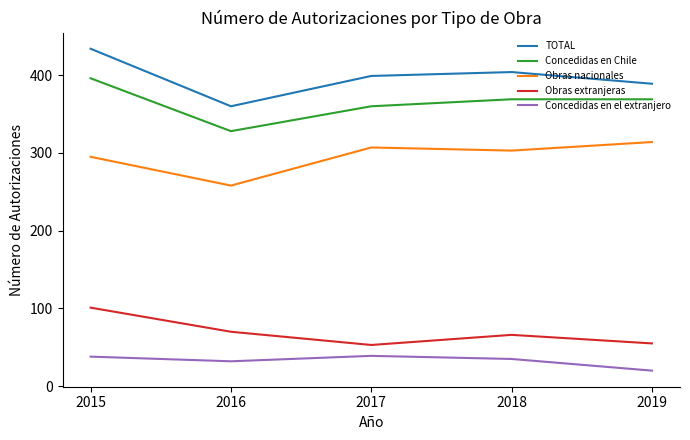

What is the difference between the maximum and second lowest values in the TOTAL series?

45